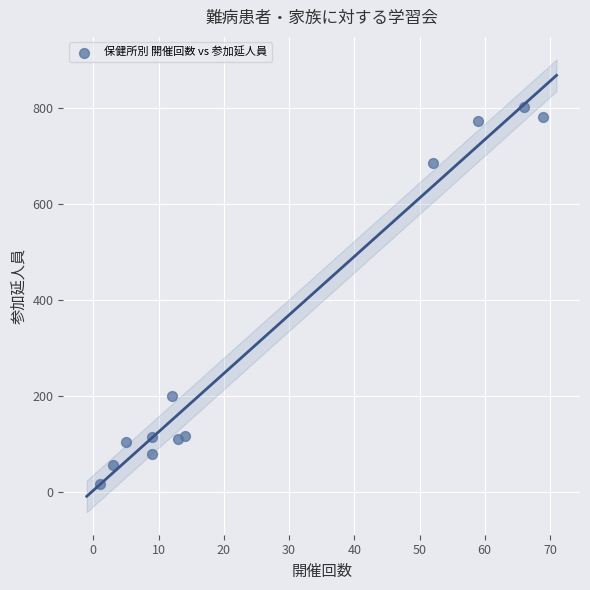

What Y value in the scatter plot is closest to 410?

200